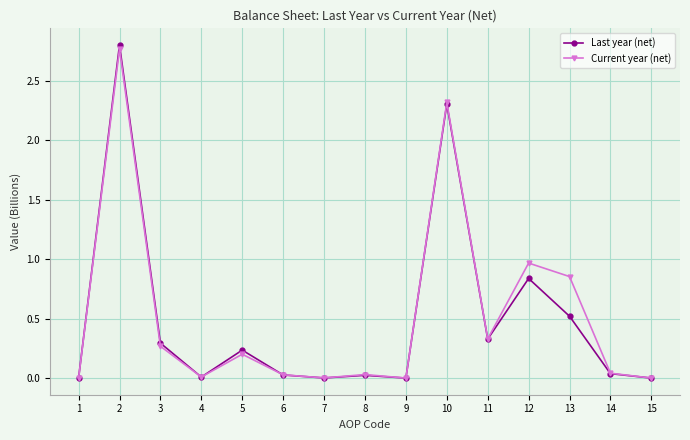

How many interior local peaks does the Current year (net) series have?

5